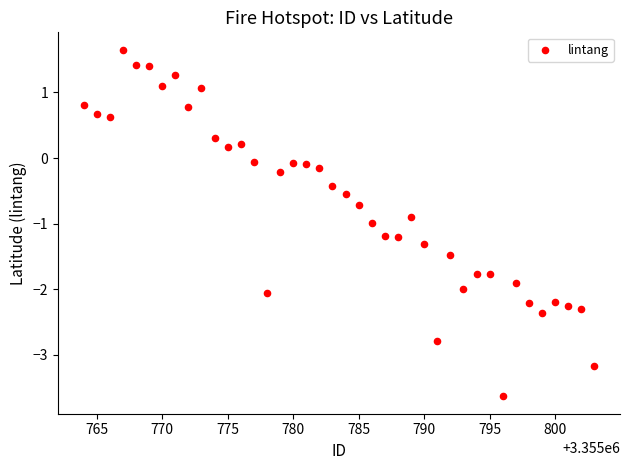

What is the range of X values (max minus min)?

39.0